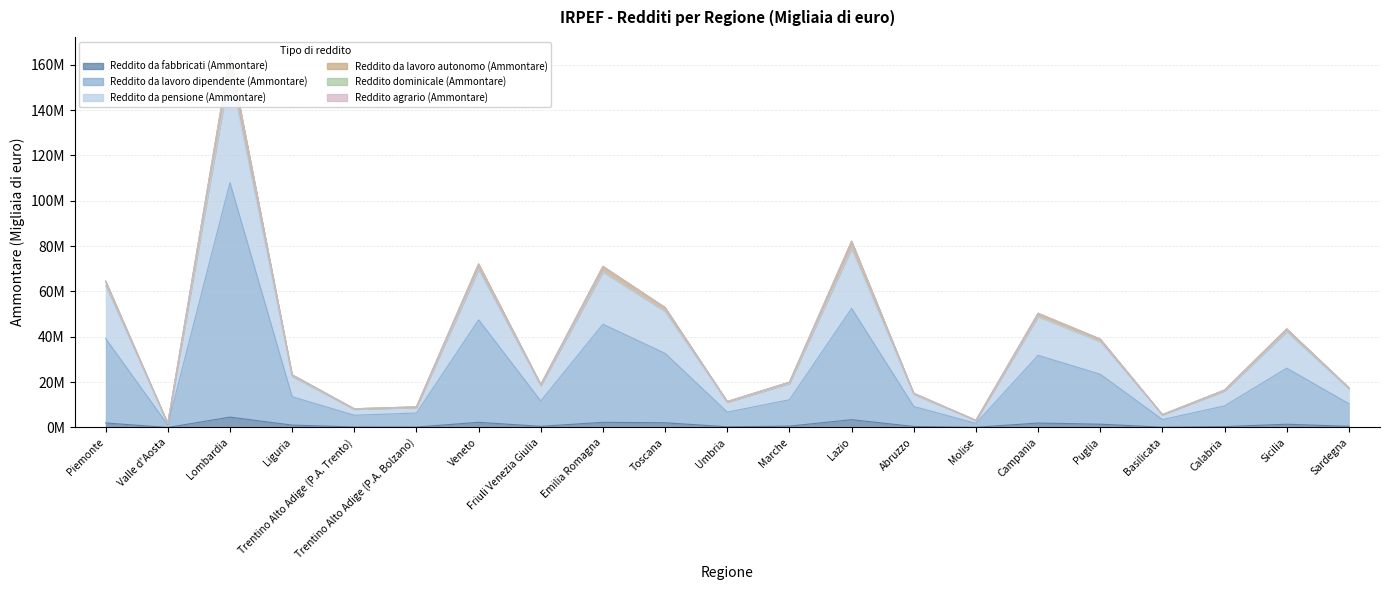

Is it true that Reddito da lavoro dipendente (Ammontare) equals 108023966 at Lombardia?

True